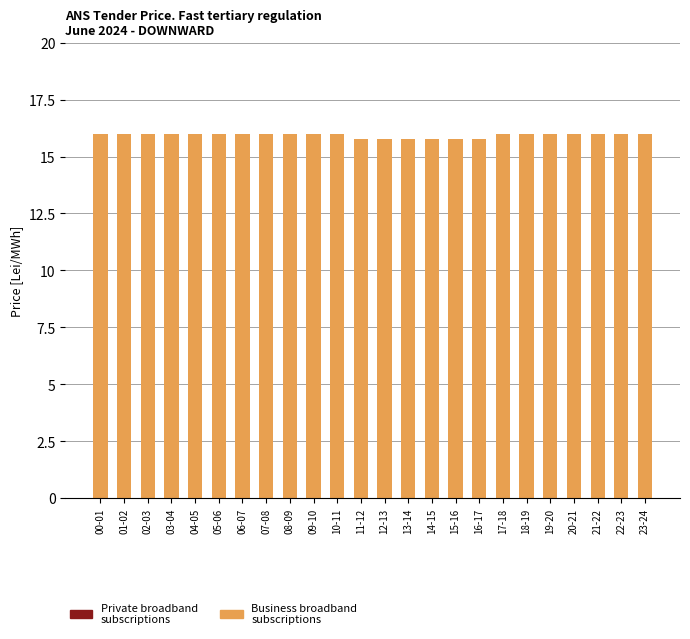

Reading left to right, list all the values displayed in this chart.

16.0	16.0	16.0	16.0	16.0	16.0	16.0	16.0	16.0	16.0	16.0	15.8	15.8	15.8	15.8	15.8	15.8	16.0	16.0	16.0	16.0	16.0	16.0	16.0